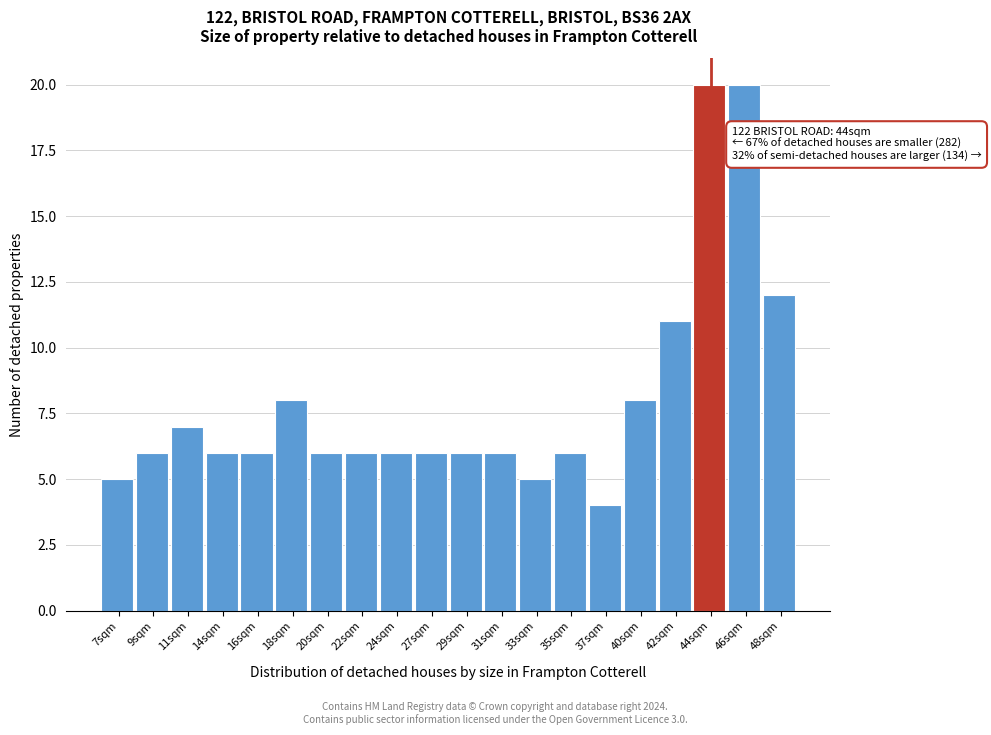

Reading left to right, extract all data points from this chart.

7sqm=5	9sqm=6	11sqm=7	14sqm=6	16sqm=6	18sqm=8	20sqm=6	22sqm=6	24sqm=6	27sqm=6	29sqm=6	31sqm=6	33sqm=5	35sqm=6	37sqm=4	40sqm=8	42sqm=11	44sqm=20	46sqm=20	48sqm=12